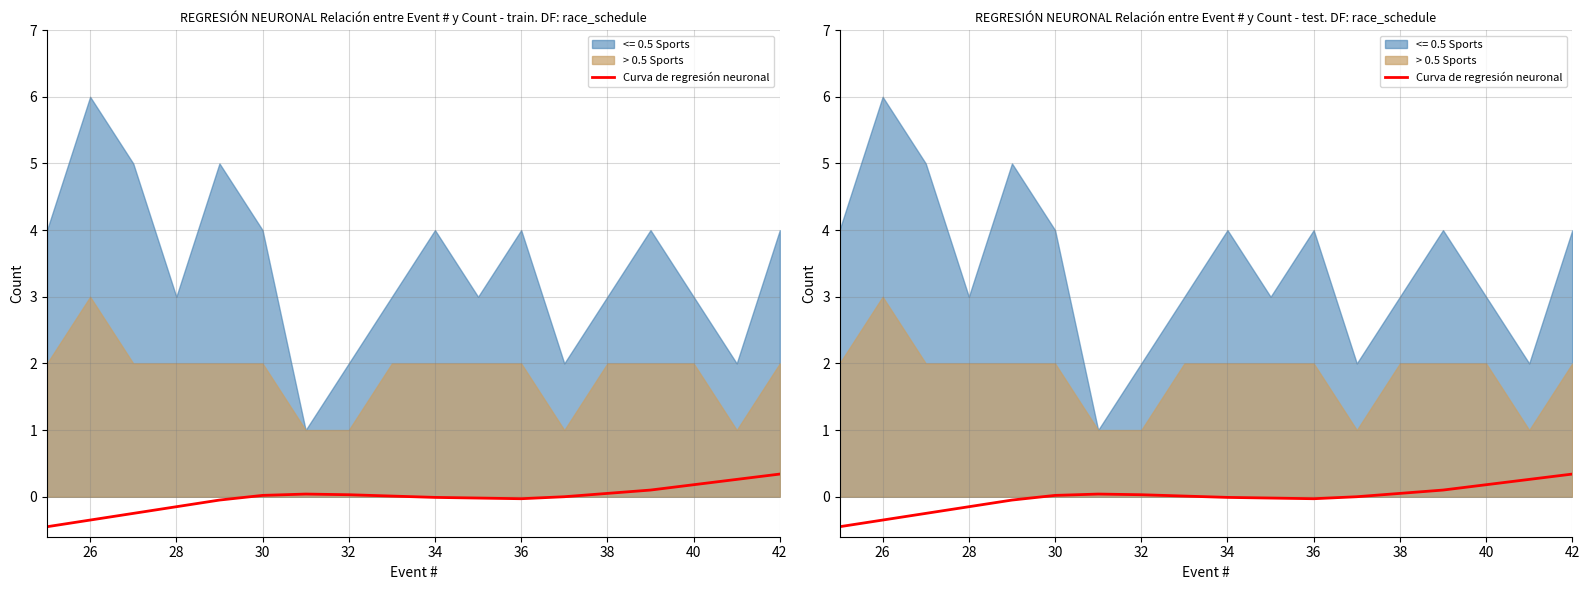

How many interior local peaks (higher than both neighbors) does the data have?

1